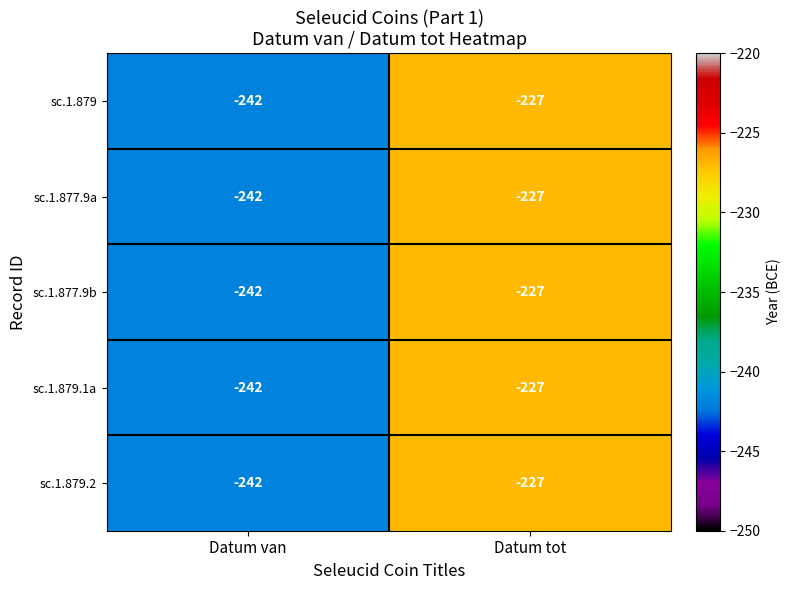

At which category does the chart reach its minimum across all series?

Datum van